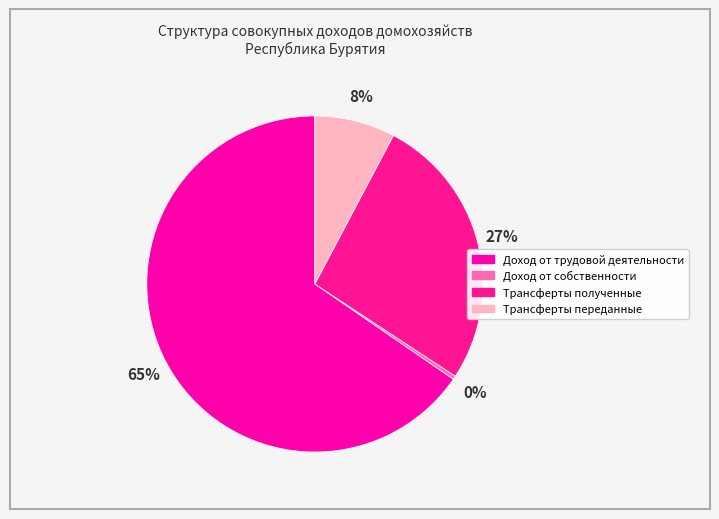

Count the number of slices in the pie.

4